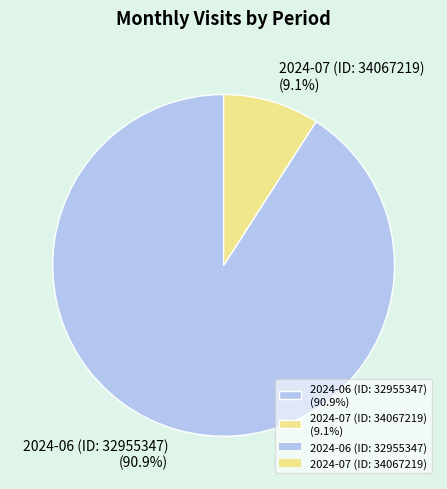

Is there a majority slice in this chart?

Yes